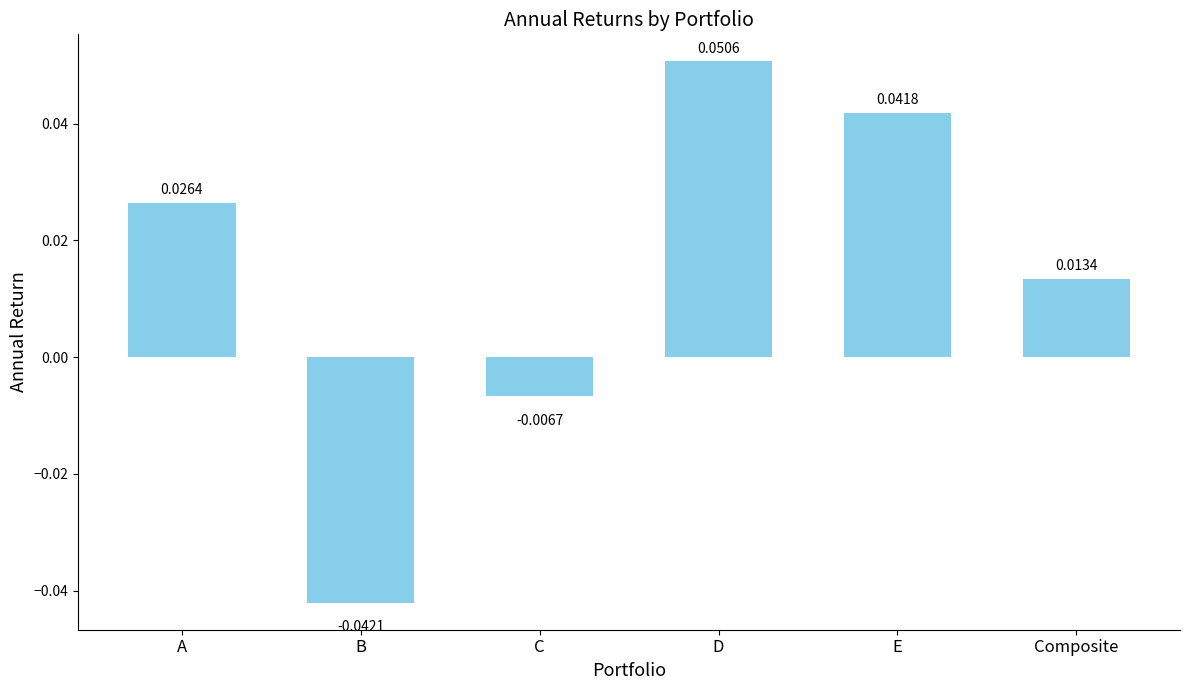

Which category has the lowest value across all series?

B